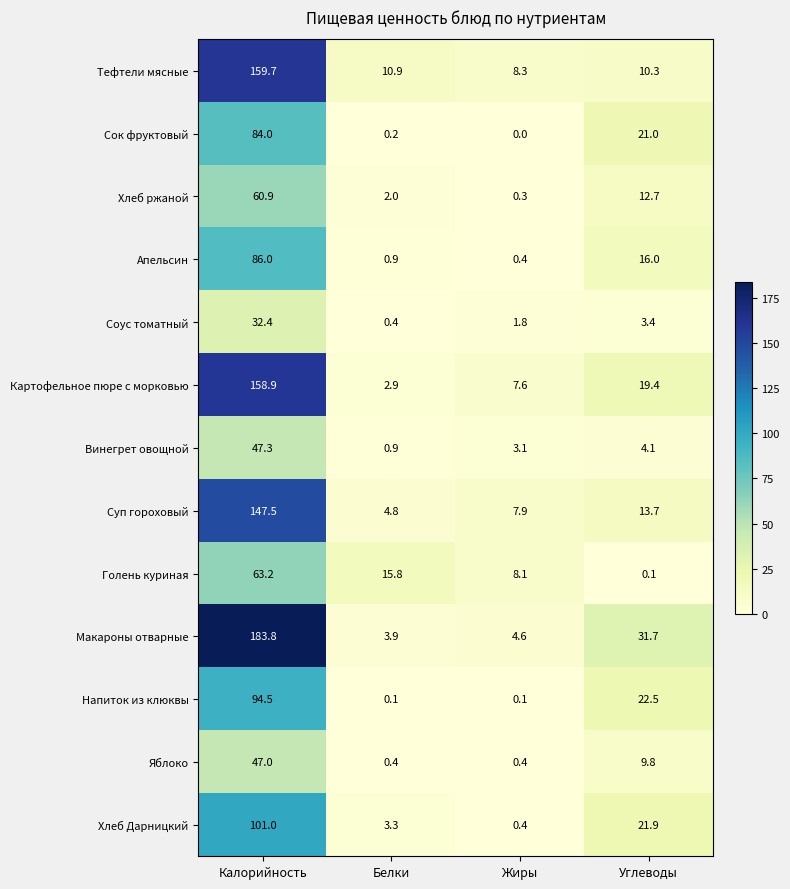

The value of Яблоко at Калорийность is 47.0. True or false?

True